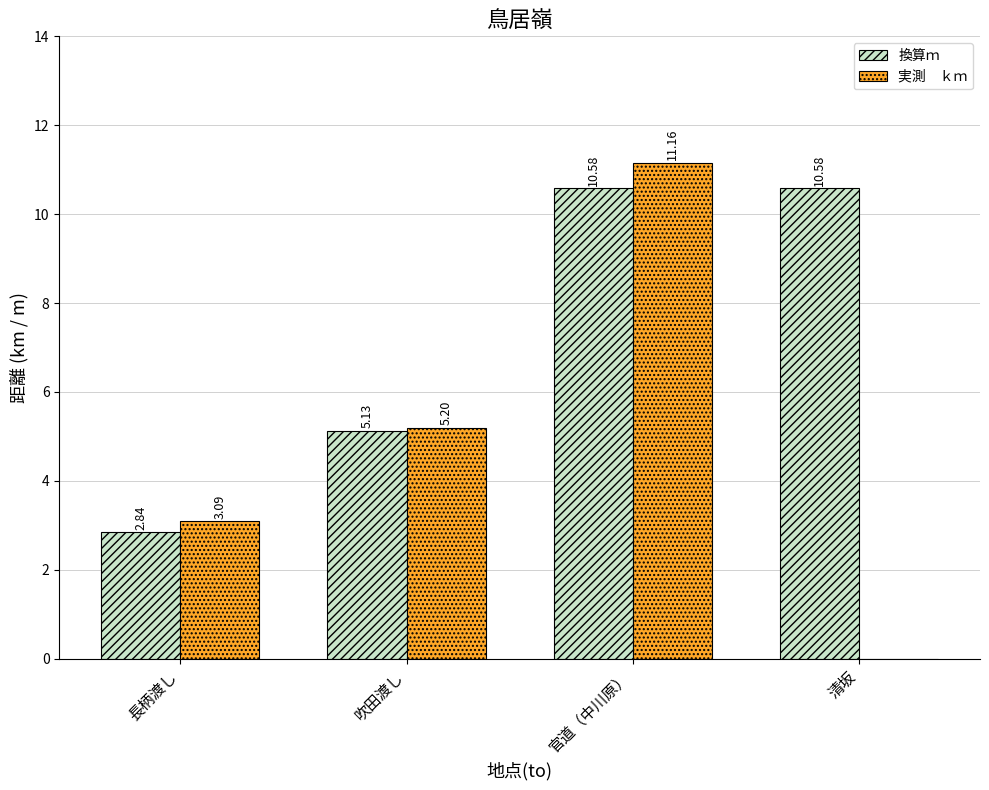

Which label corresponds to the largest value in the chart?

官道（中川原）